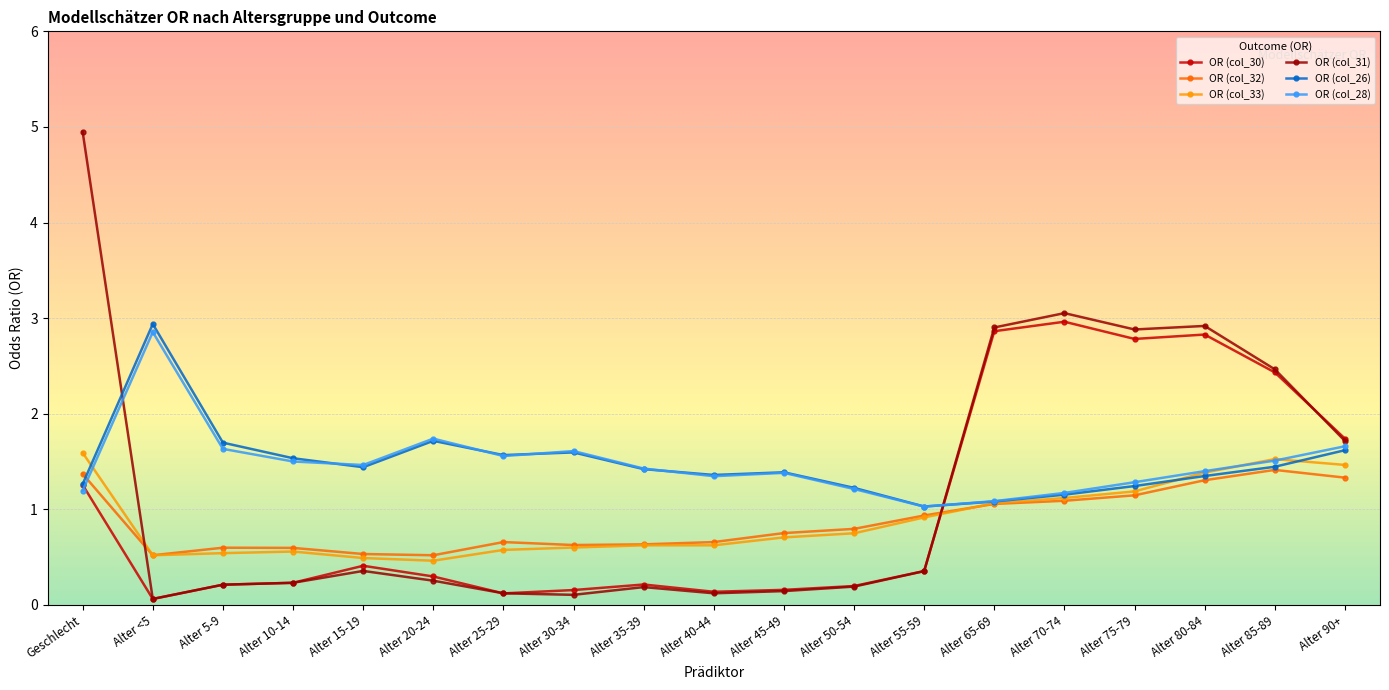

What is the greatest value displayed?

4.9